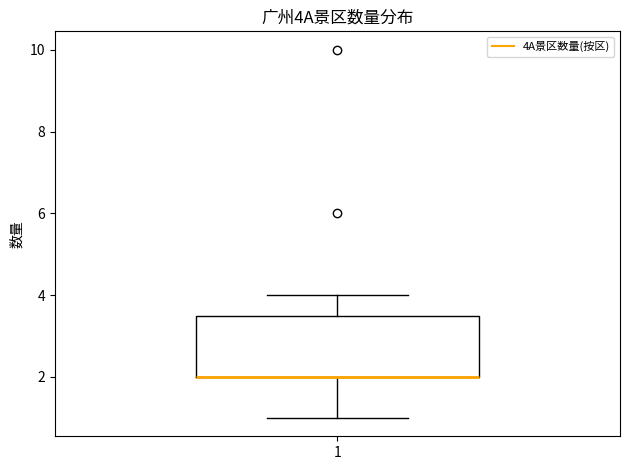

Read this box plot against the y-axis: the position of the median line, the range covered by the box, and the ends of both whiskers. The values are not printed on the chart, so give them approximately, as read against the axis.

median 2.0 (drawn on the box's lower edge), box 2.0 to 3.6, whiskers 1.0 to 4.0